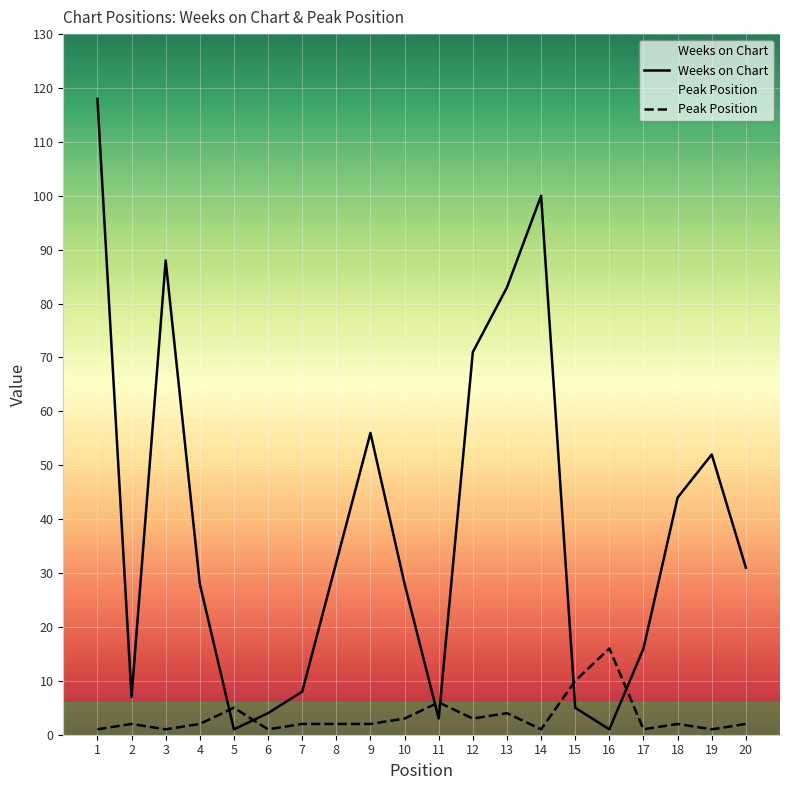

Does the chart display data point markers on the line(s)?

No